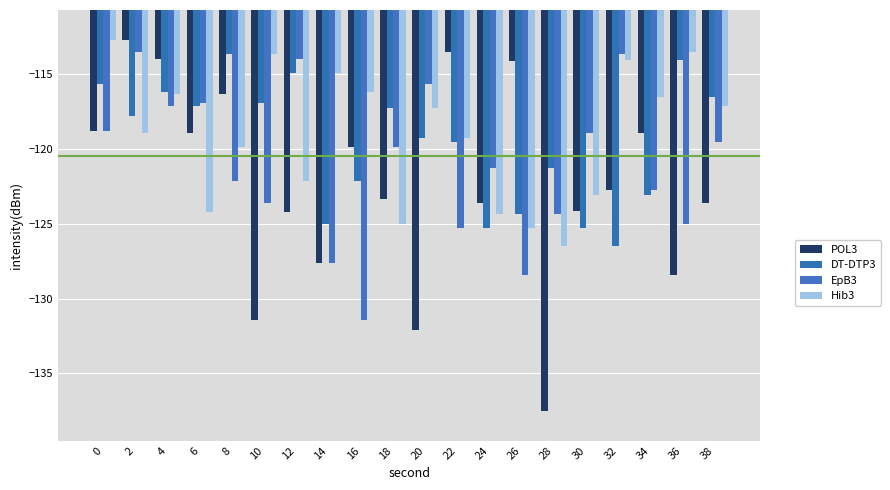

Count the number of categories in the chart.

20